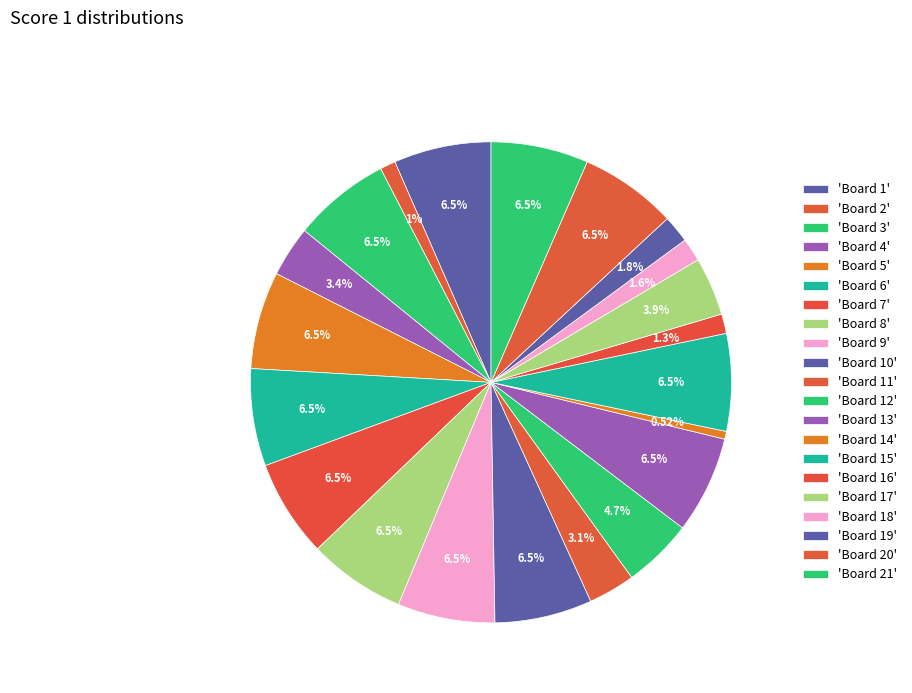

How many segments does this pie chart have?

21